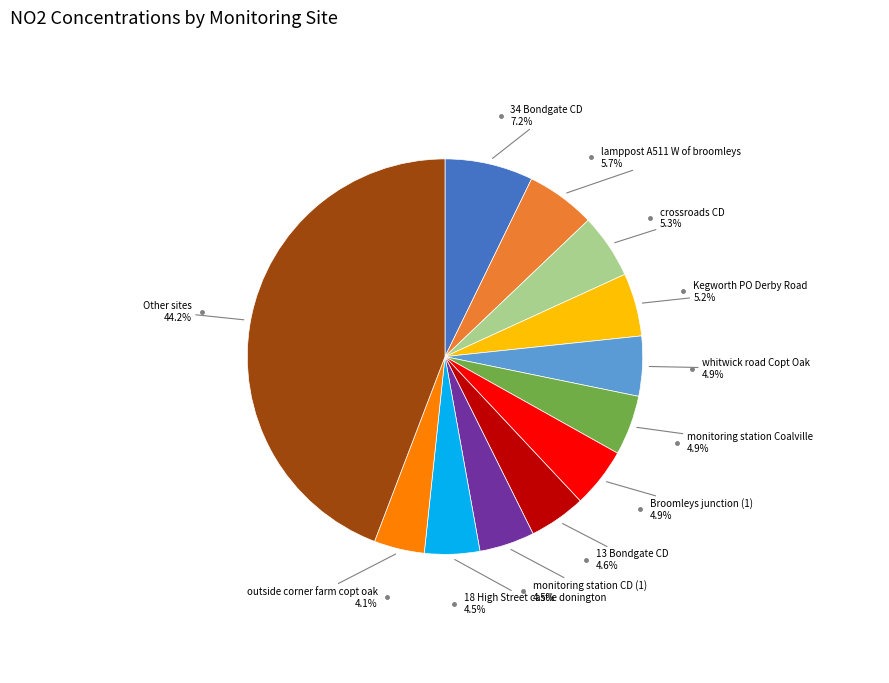

Count the number of slices in the pie.

12